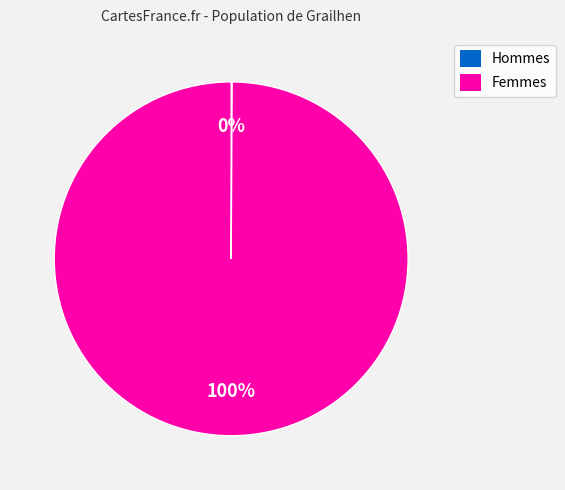

To the nearest percent, what is the average slice percentage?

50%